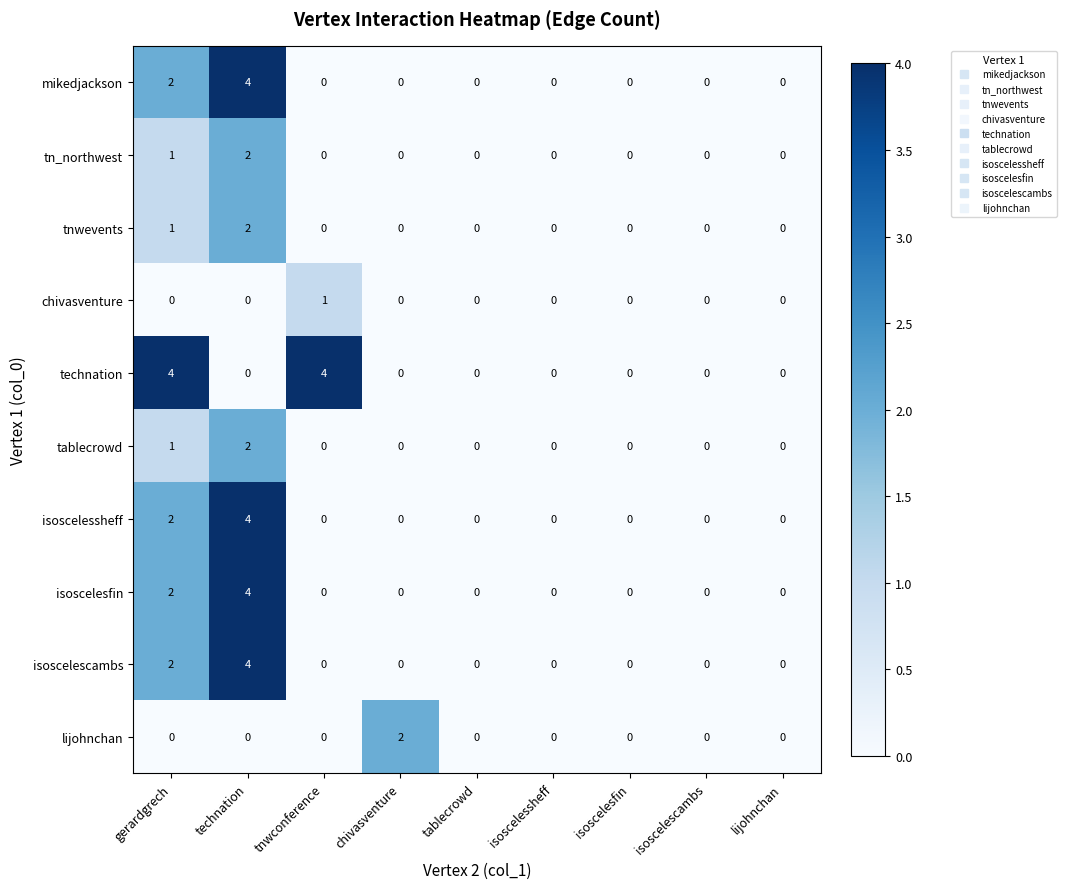

Between tnwconference and isoscelesfin, which series saw the biggest shift?

technation